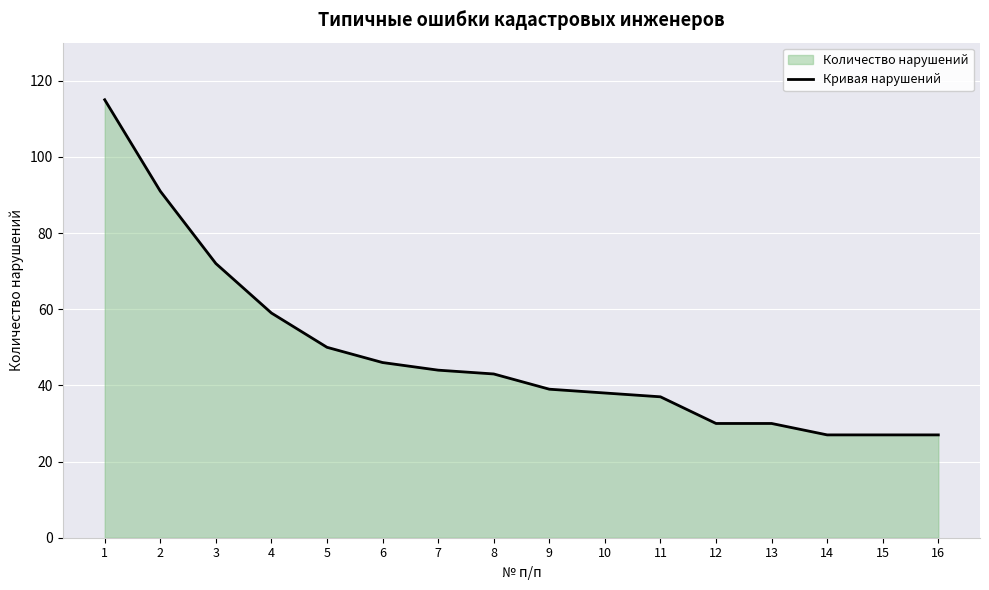

How many lines are shown in the chart?

1